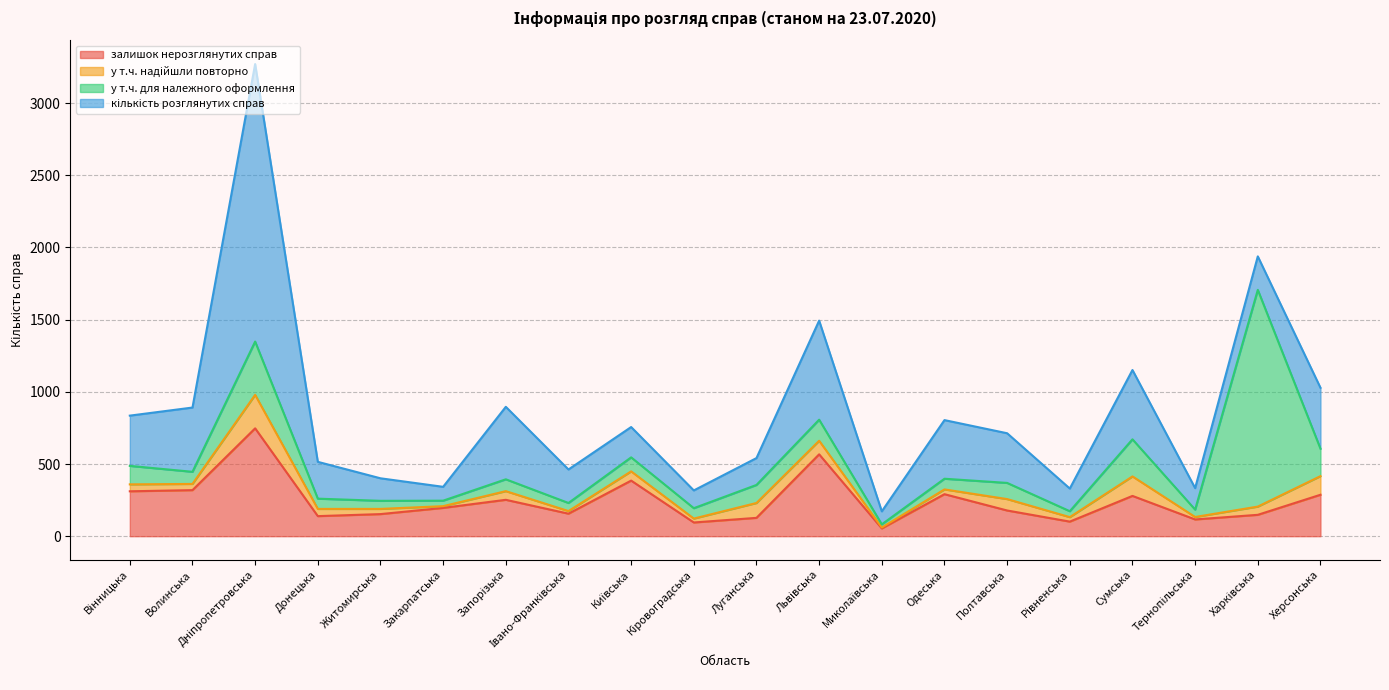

What is the spread (max minus min) of values at Одеська?

373